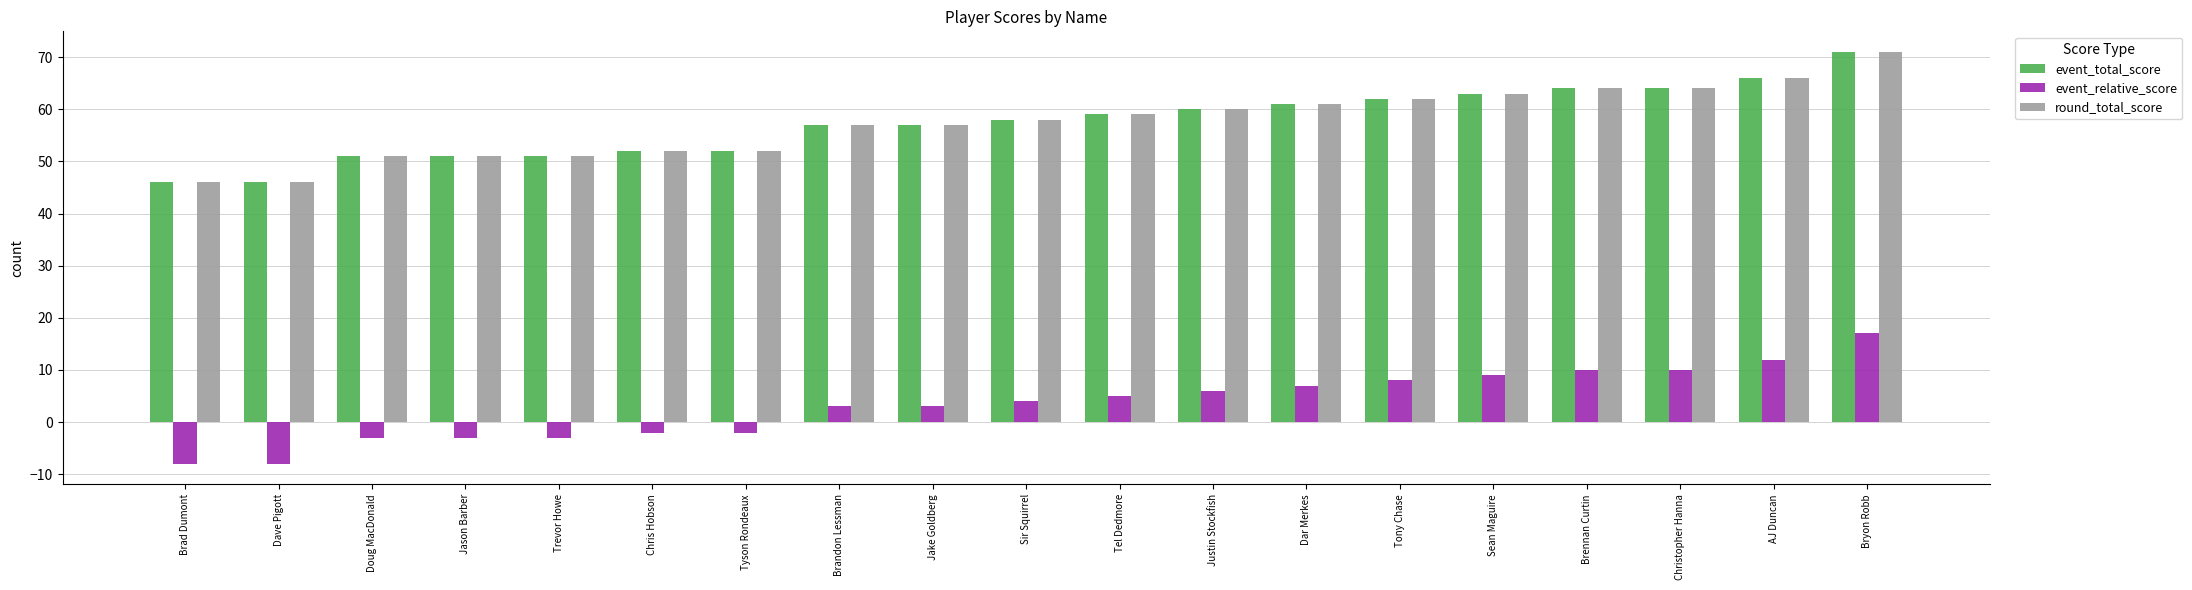

At which category is the sum across all series the highest?

Bryon Robb